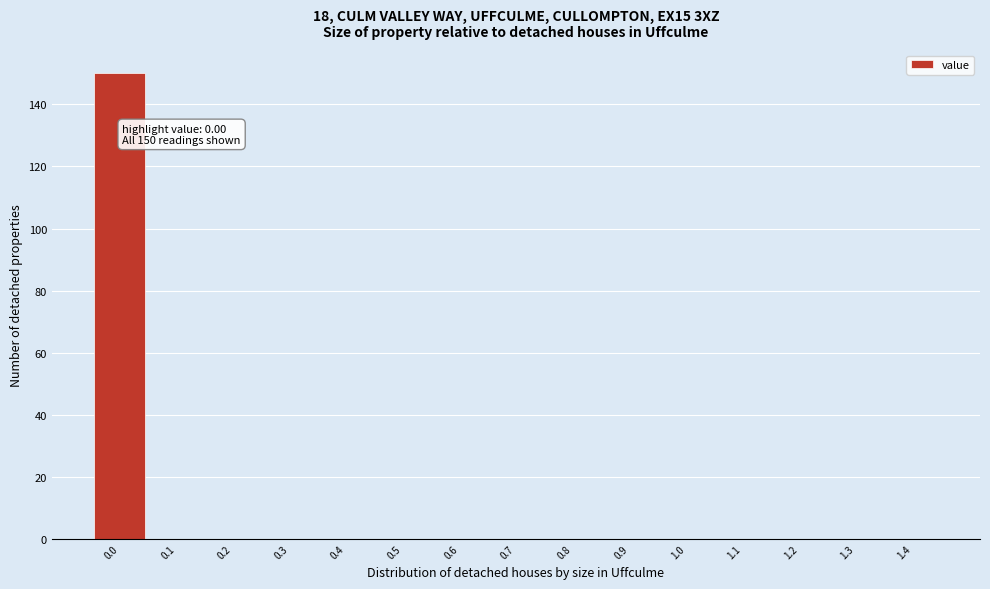

Reading left to right, transcribe all the data shown in this chart.

0.0=150	0.1=0	0.2=0	0.3=0	0.4=0	0.5=0	0.6=0	0.7=0	0.8=0	0.9=0	1.0=0	1.1=0	1.2=0	1.3=0	1.4=0